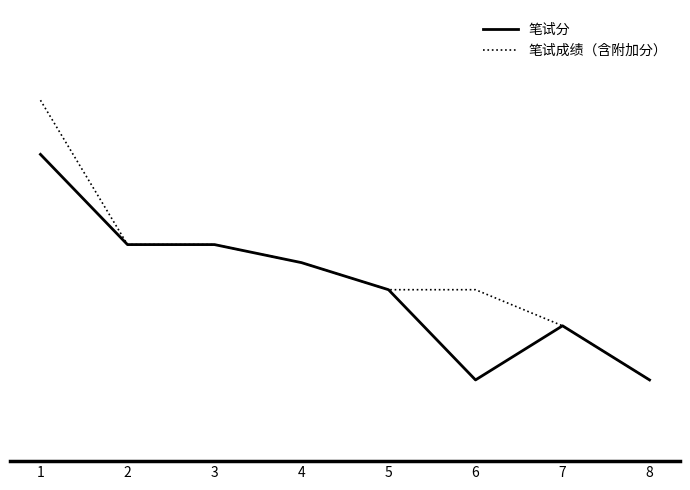

Is the value of 笔试分 at 3 greater than the value of 笔试成绩（含附加分） at 5?

Yes